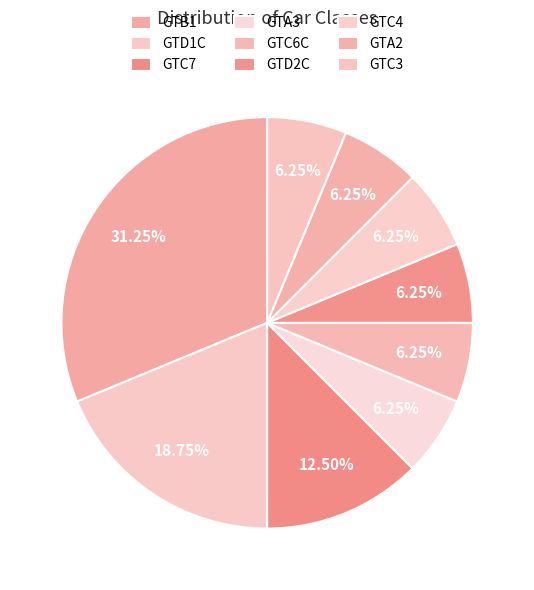

To the nearest percent, what is the combined percentage of GTA3 and GTC7?

19%